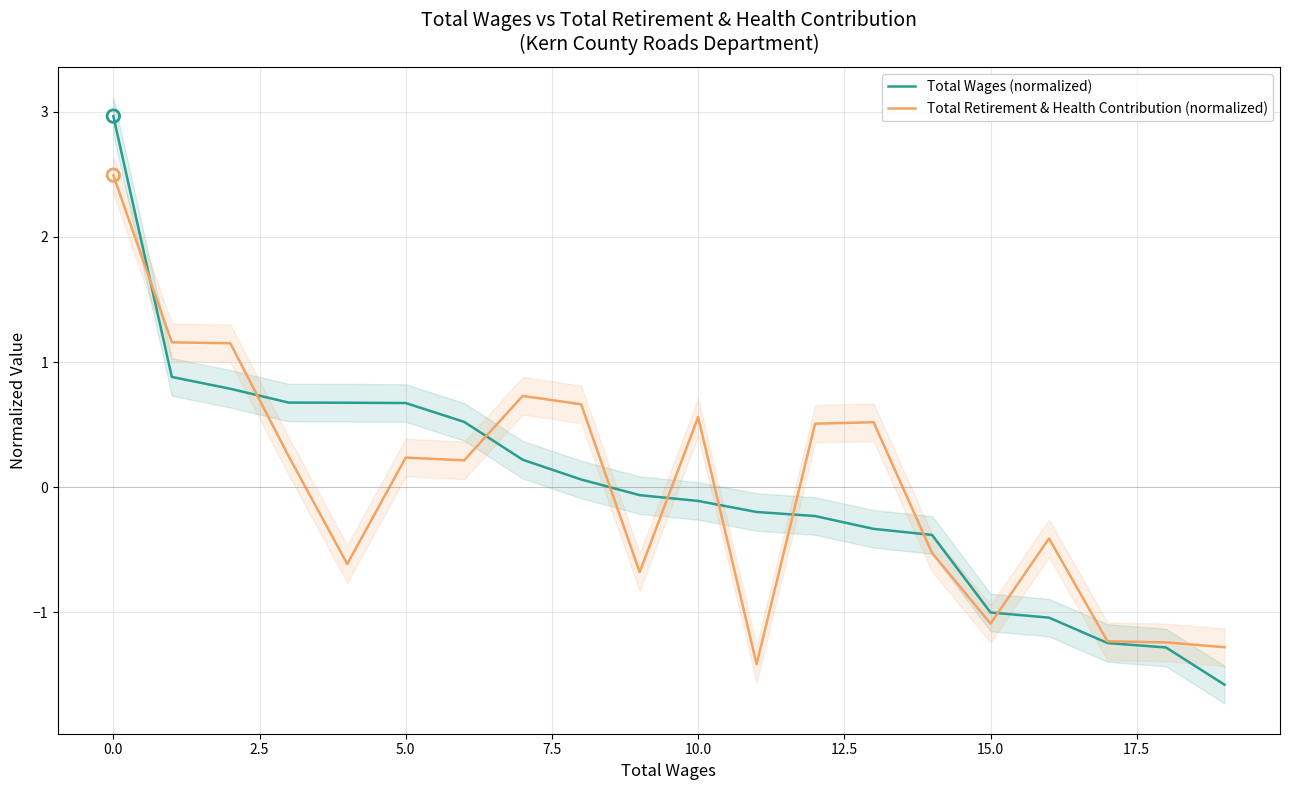

At how many categories does at least one series exceed 1?

3